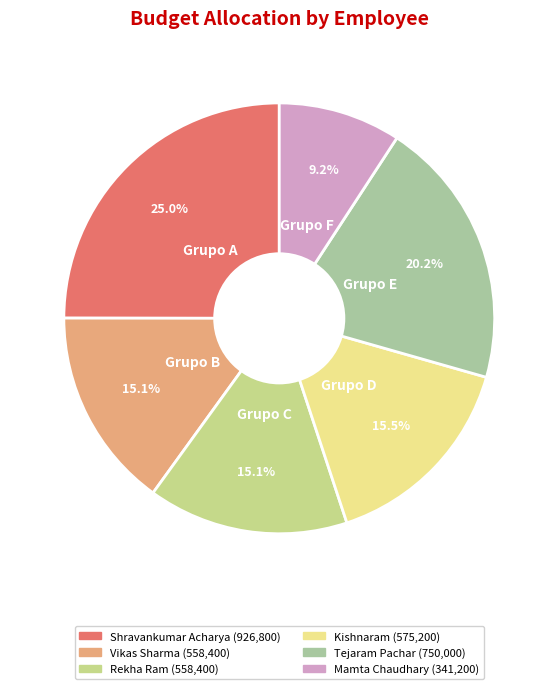

Is there a majority slice in this chart?

No